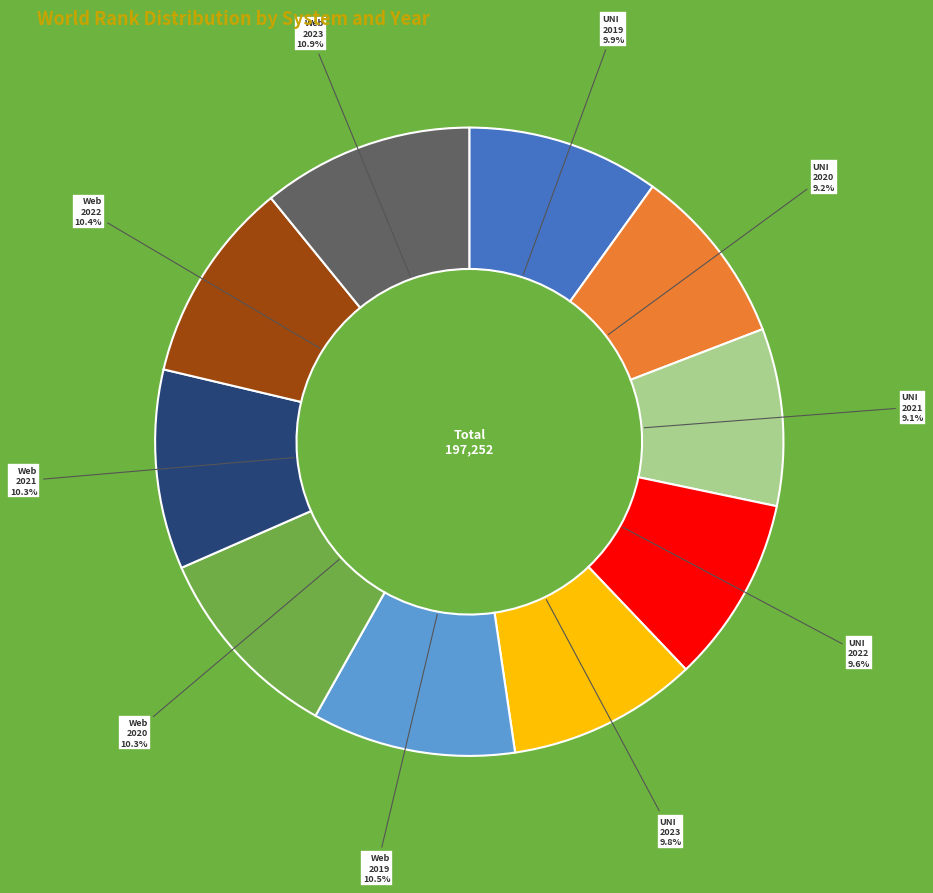

Is there a majority slice in this chart?

No